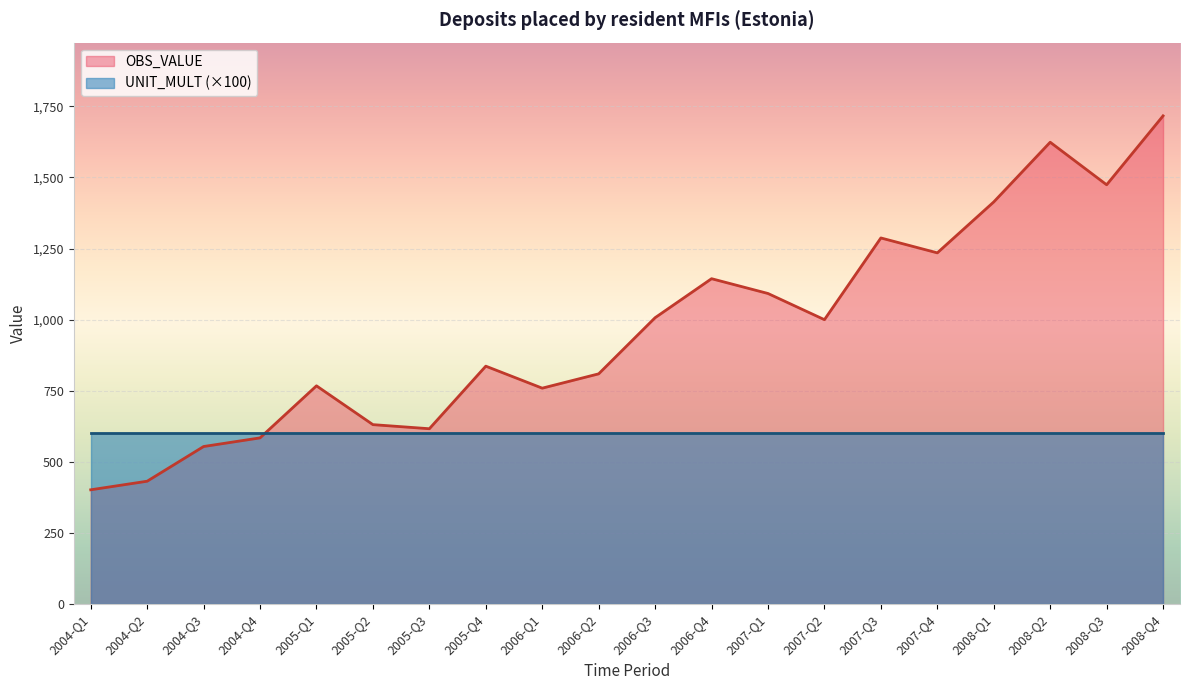

Reading left to right, transcribe all the data shown in this chart.

401.9	432.1	554.0	584.4	767.4	631.0	616.6	836.5	759.2	809.5	1006.9	1144.0	1092.0	1000.0	1287.2	1234.8	1413.8	1623.7	1474.1	1716.3